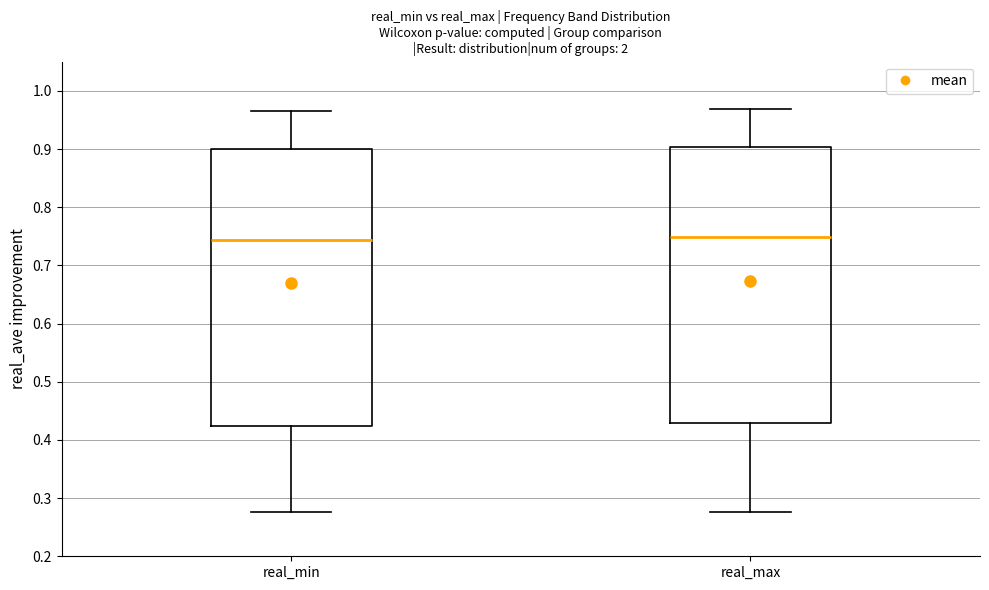

Where is the lower edge of the box for real_max on the y-axis? The values are not printed on the chart, so give them approximately, as read against the axis.

0.43